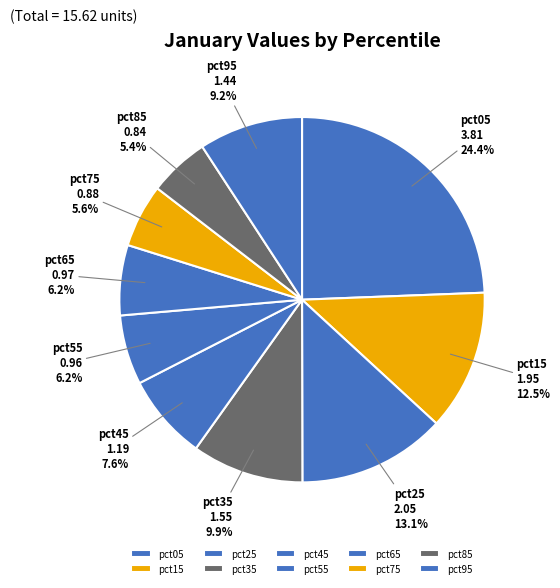

Does pct65 account for over 50% of the chart?

No